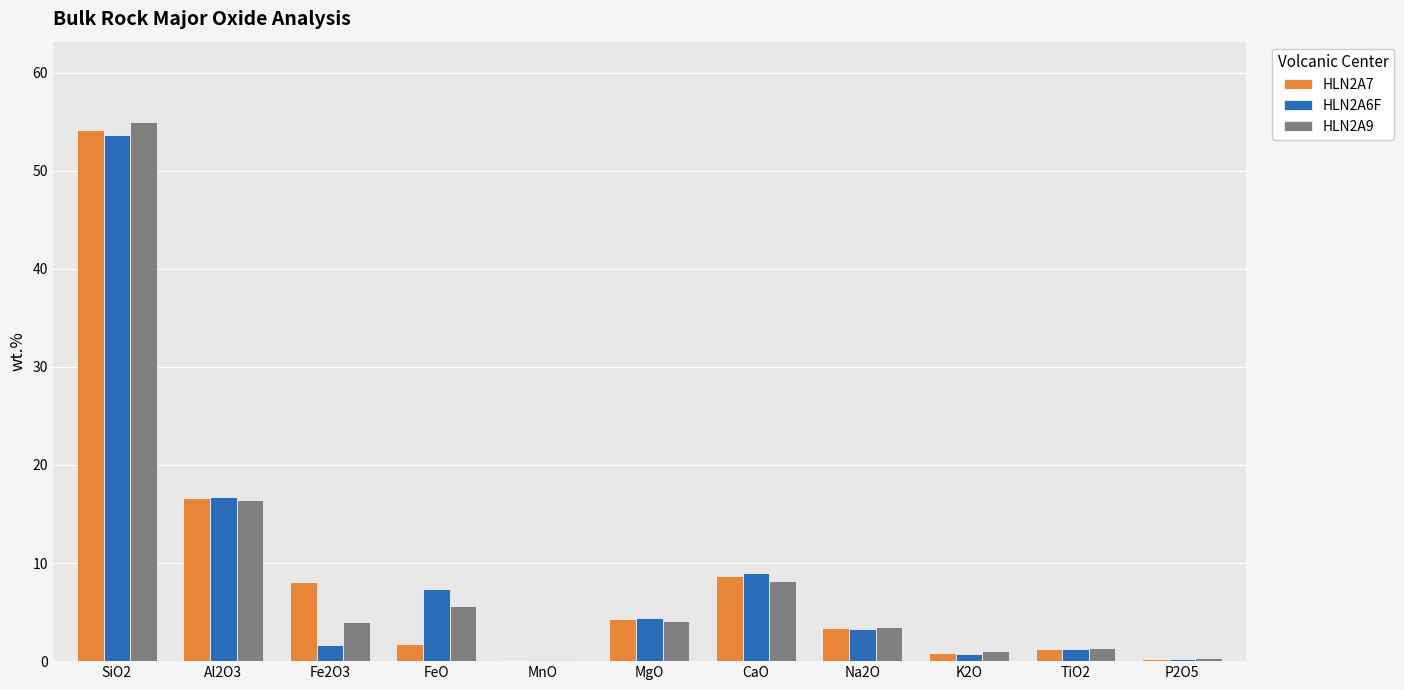

Which category has the highest value across all series?

SiO2